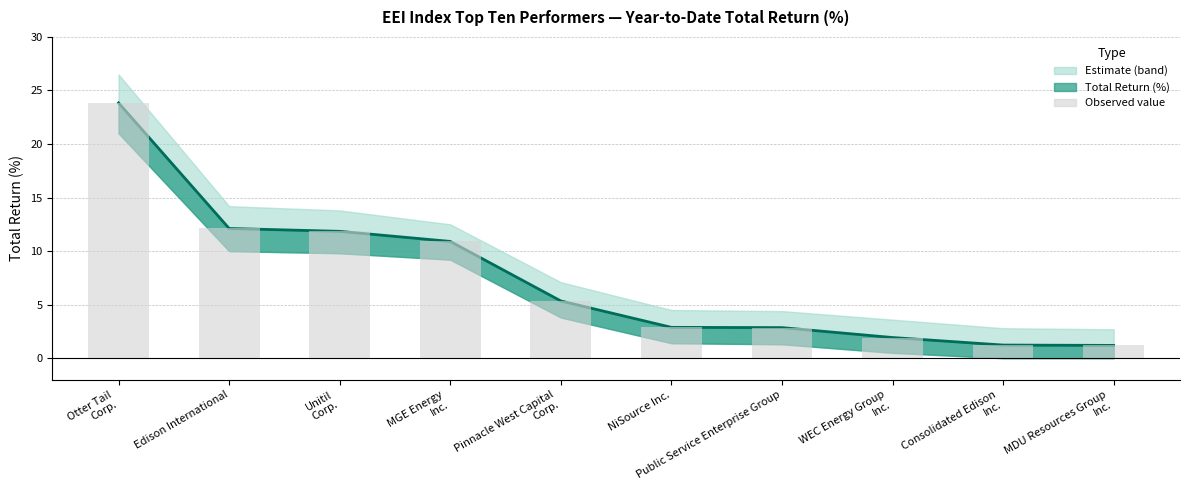

Reading left to right, transcribe all the data shown in this chart.

Central estimate: 23.8	12.1	11.8	10.9	5.3	2.9	2.9	1.9	1.2	1.2
Observed value: 23.8	12.1	11.8	10.9	5.3	2.9	2.9	1.9	1.2	1.2